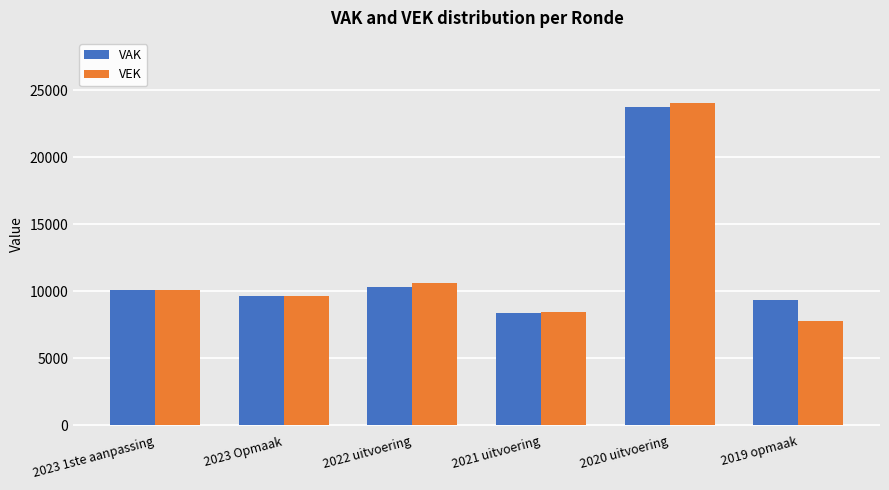

Does the chart contain any negative values?

No